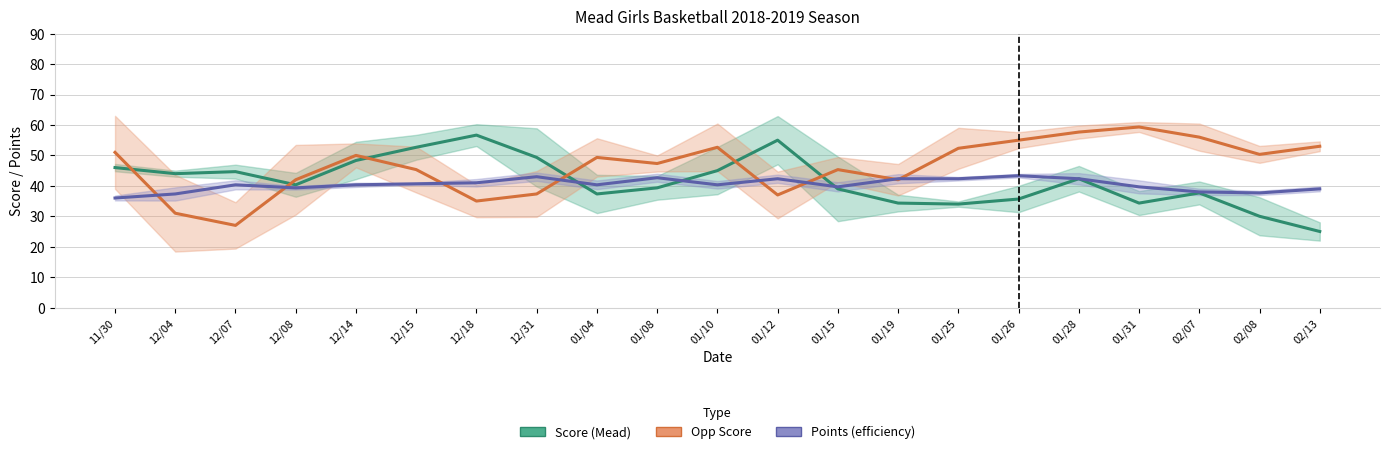

At which category does Score reach its first local valley?

12/04